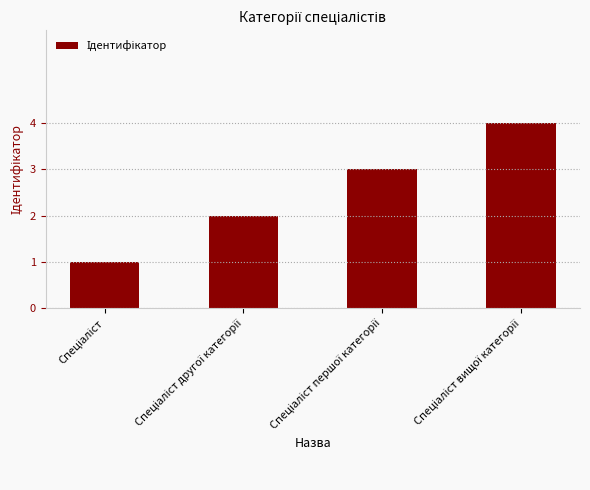

What is the difference between the maximum and minimum values?

3